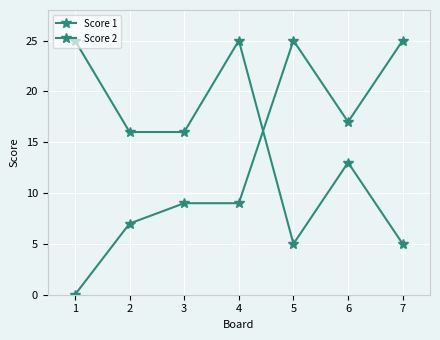

Count the number of data series in this chart.

2